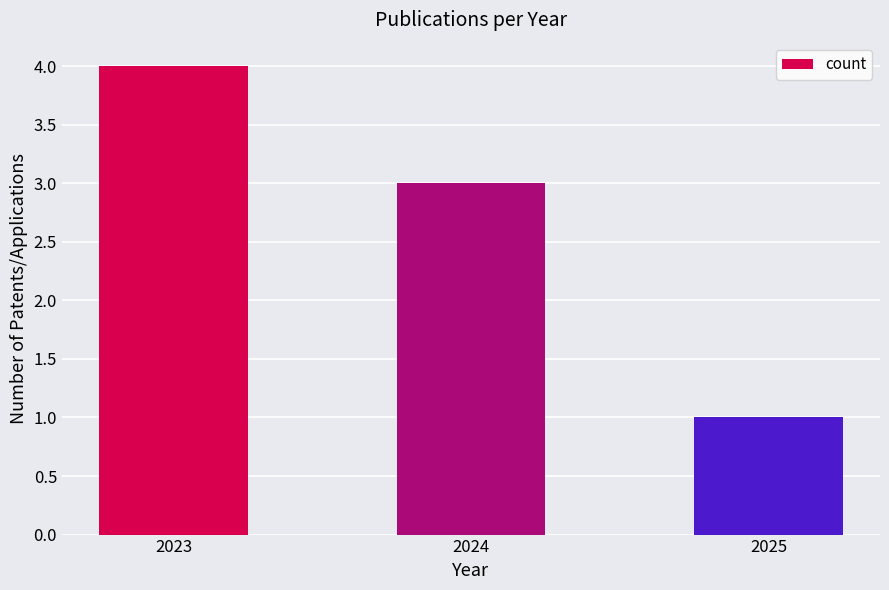

What is the change in value from 2024 to 2025?

-2